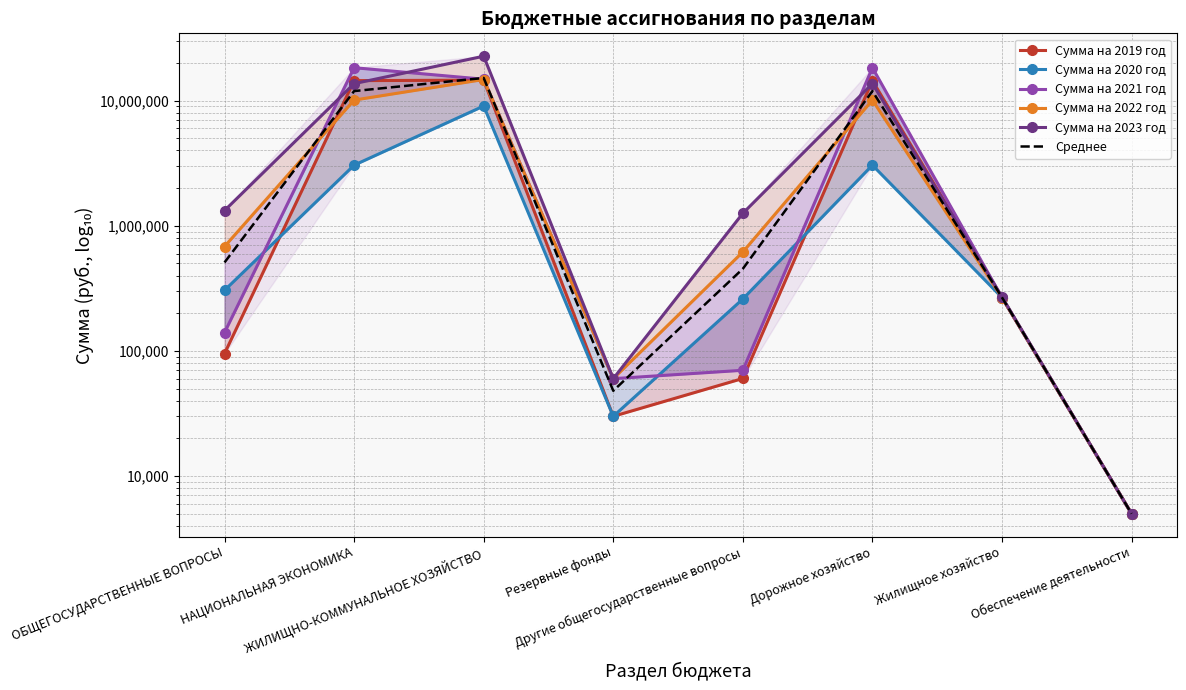

The Сумма на 2019 год series shows 30000.0 at Резервные фонды. True or false?

True